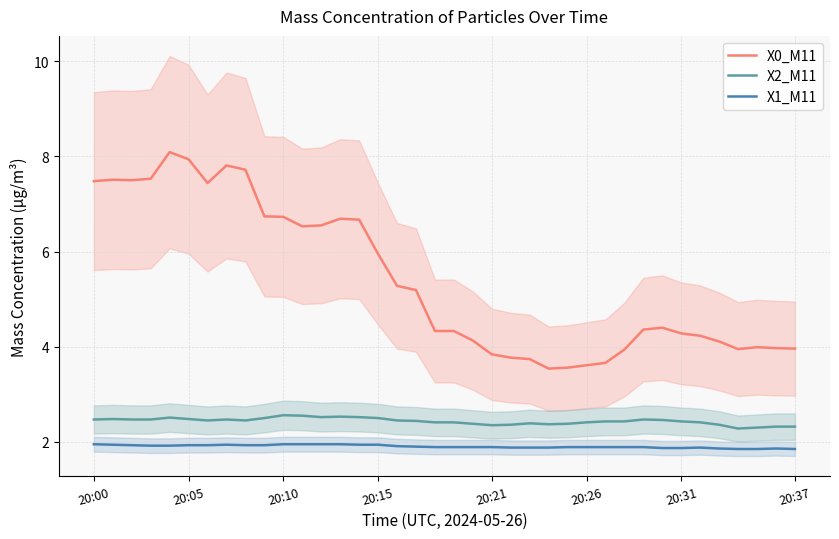

True or false: X1_M11 and X2_M11 intersect in this chart.

False